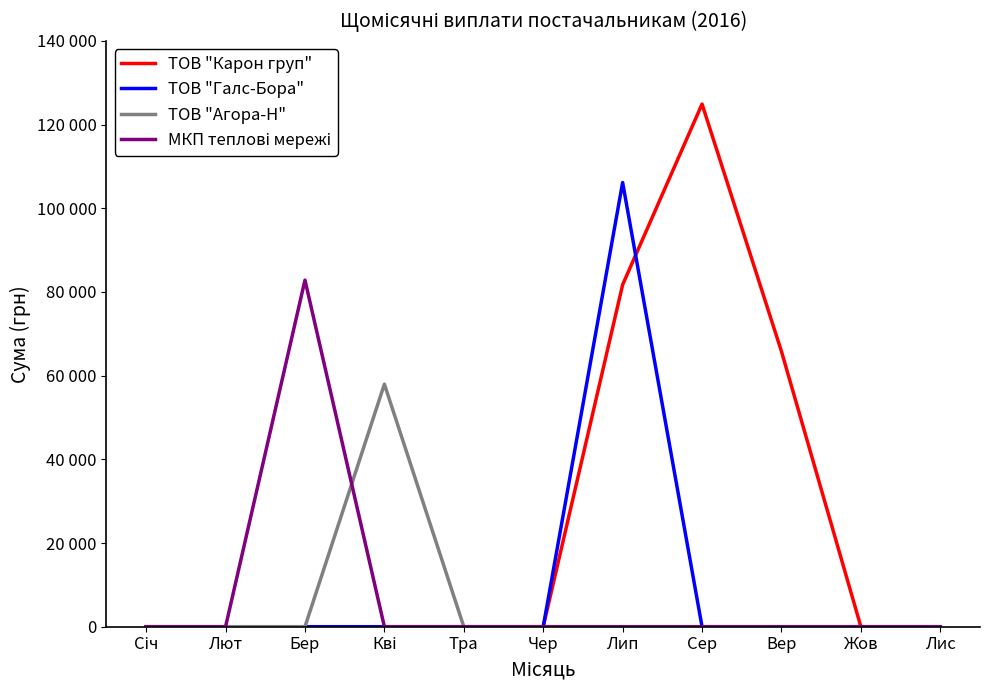

Is it true that МКП теплові мережі equals 129638.0 at Бер?

False